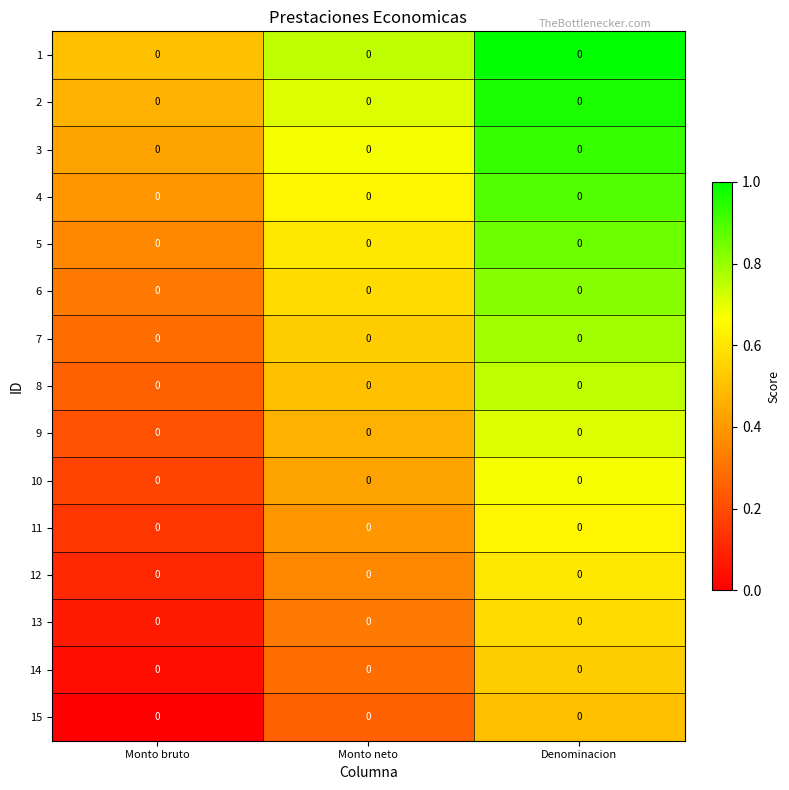

What is the average value of the 14 series?

0.3